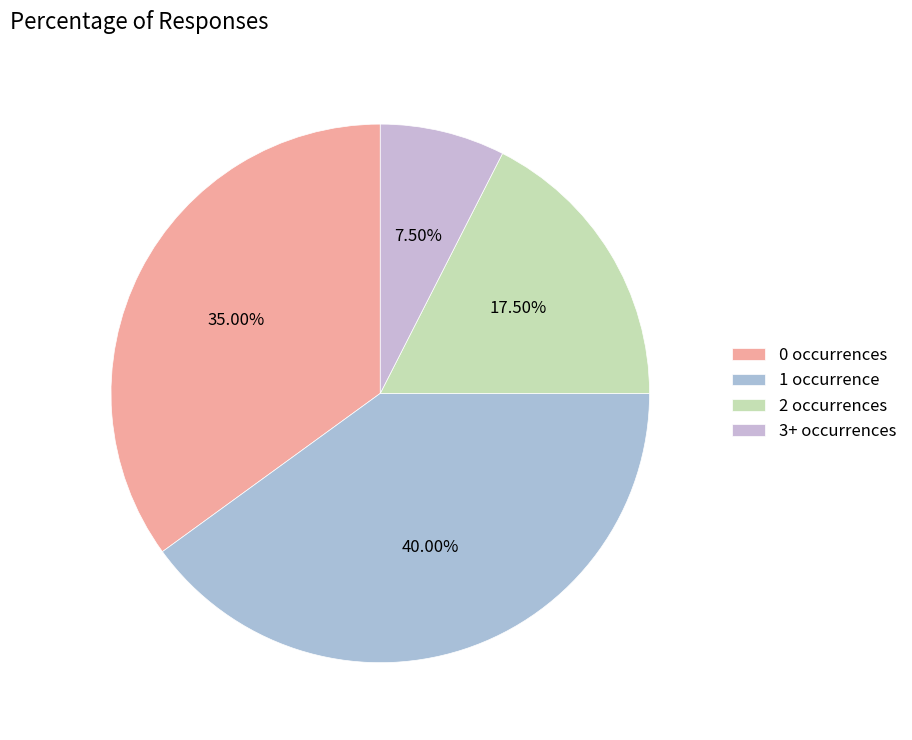

How many slices are in this pie chart?

4